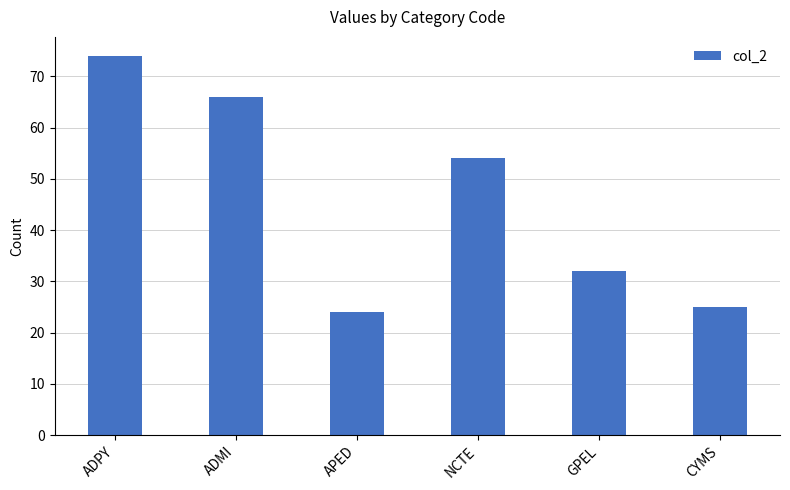

List the labels in order of value, largest first.

ADPY, ADMI, NCTE, GPEL, CYMS, APED